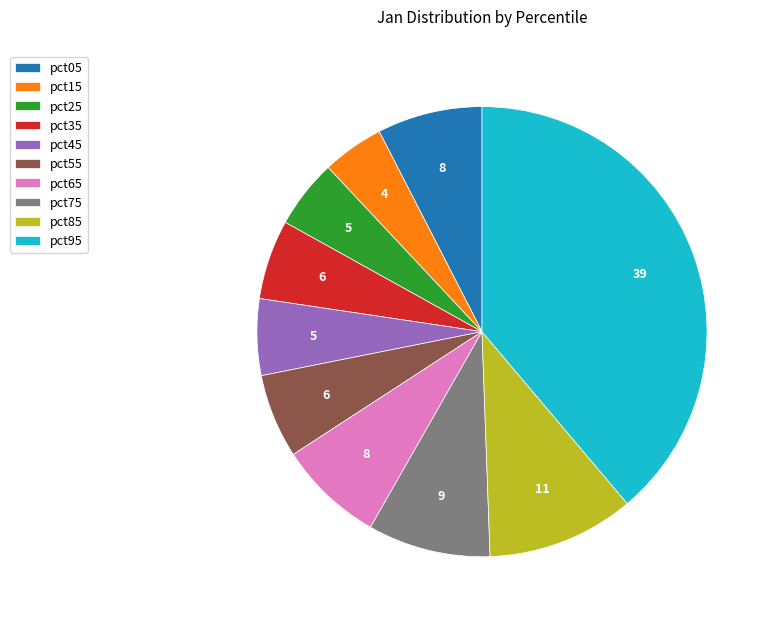

The pct75 slice represents 15% of the pie. True or false?

False